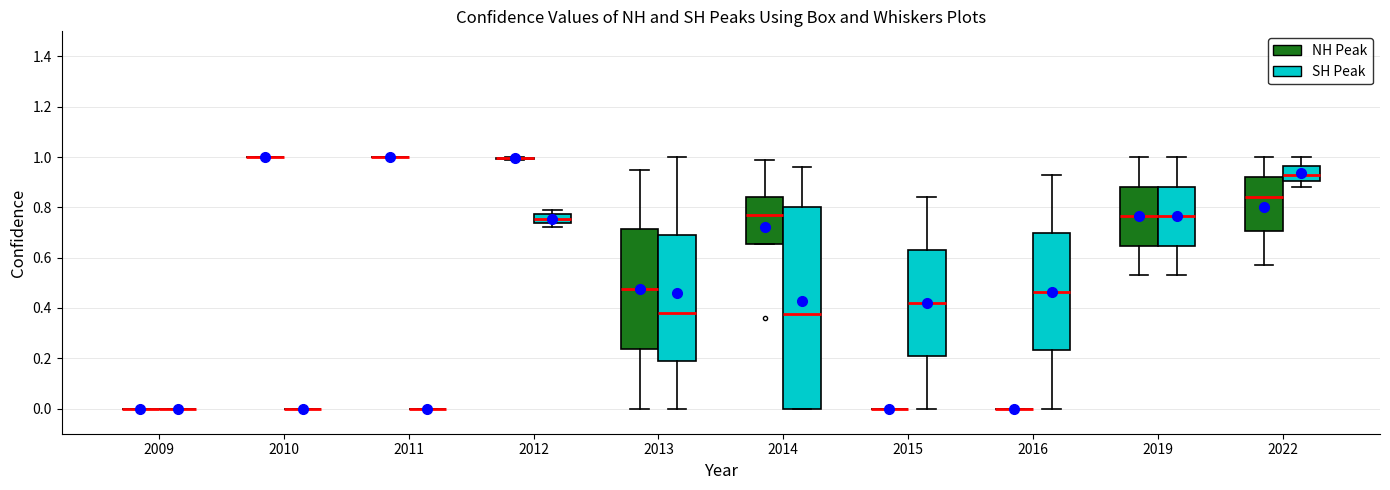

Reading left to right, read every box against the y-axis: the position of its median line, the range the box covers, and the ends of its whiskers. The values are not printed on the chart, so give them approximately, as read against the axis.

2009 (NH Peak): box collapsed to a line at 0.00, whiskers 0.00 to 0.00
2009 (SH Peak): box collapsed to a line at 0.00, whiskers 0.00 to 0.00
2010 (NH Peak): box collapsed to a line at 1.00, whiskers 1.00 to 1.00
2010 (SH Peak): box collapsed to a line at 0.00, whiskers 0.00 to 0.00
2011 (NH Peak): box collapsed to a line at 1.00, whiskers 1.00 to 1.00
2011 (SH Peak): box collapsed to a line at 0.00, whiskers 0.00 to 0.00
2012 (NH Peak): box collapsed to a line at 1.00, whiskers 1.00 to 1.00
2012 (SH Peak): median 0.76, box 0.74 to 0.78, whiskers 0.72 to 0.80
2013 (NH Peak): median 0.48, box 0.24 to 0.72, whiskers 0.00 to 0.96
2013 (SH Peak): median 0.38, box 0.20 to 0.70, whiskers 0.00 to 1.00
2014 (NH Peak): median 0.78, box 0.66 to 0.84, whiskers 0.66 to 1.00
2014 (SH Peak): median 0.38, box 0.00 to 0.80, whiskers 0.00 to 0.96
2015 (NH Peak): box collapsed to a line at 0.00, whiskers 0.00 to 0.00
2015 (SH Peak): median 0.42, box 0.22 to 0.64, whiskers 0.00 to 0.84
2016 (NH Peak): box collapsed to a line at 0.00, whiskers 0.00 to 0.00
2016 (SH Peak): median 0.46, box 0.24 to 0.70, whiskers 0.00 to 0.94
2019 (NH Peak): median 0.76, box 0.64 to 0.88, whiskers 0.54 to 1.00
2019 (SH Peak): median 0.76, box 0.64 to 0.88, whiskers 0.54 to 1.00
2022 (NH Peak): median 0.84, box 0.70 to 0.92, whiskers 0.58 to 1.00
2022 (SH Peak): median 0.94, box 0.90 to 0.96, whiskers 0.88 to 1.00